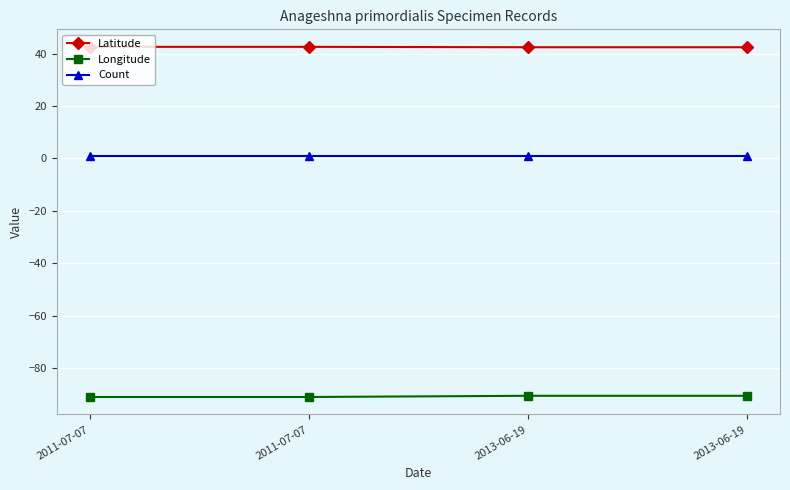

What is the difference between the Longitude values at 2013-06-19 and 2011-07-07?

0.5